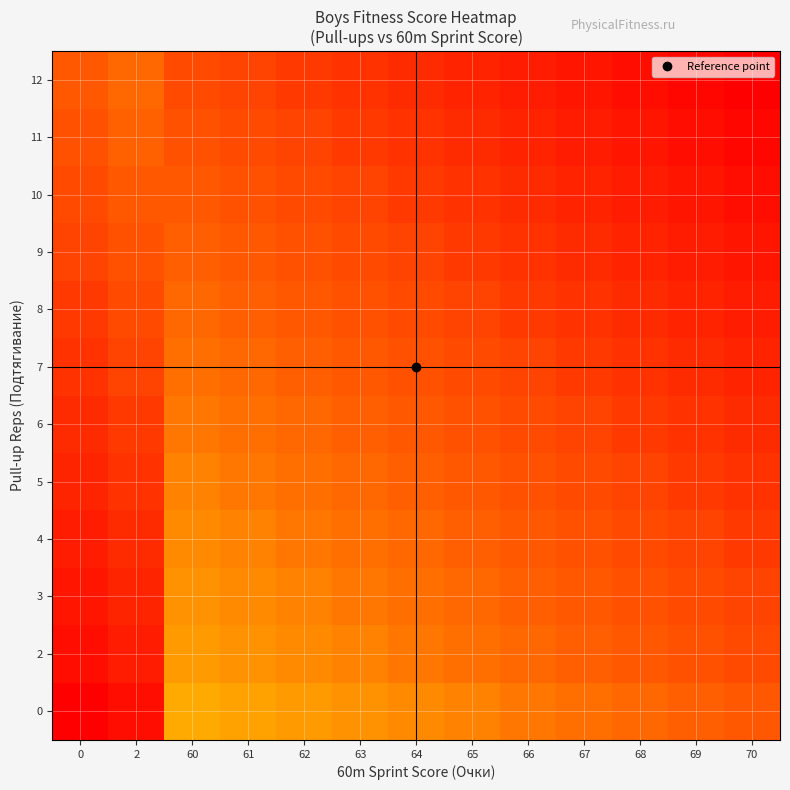

What is the spread (max minus min) of values at 69?

12